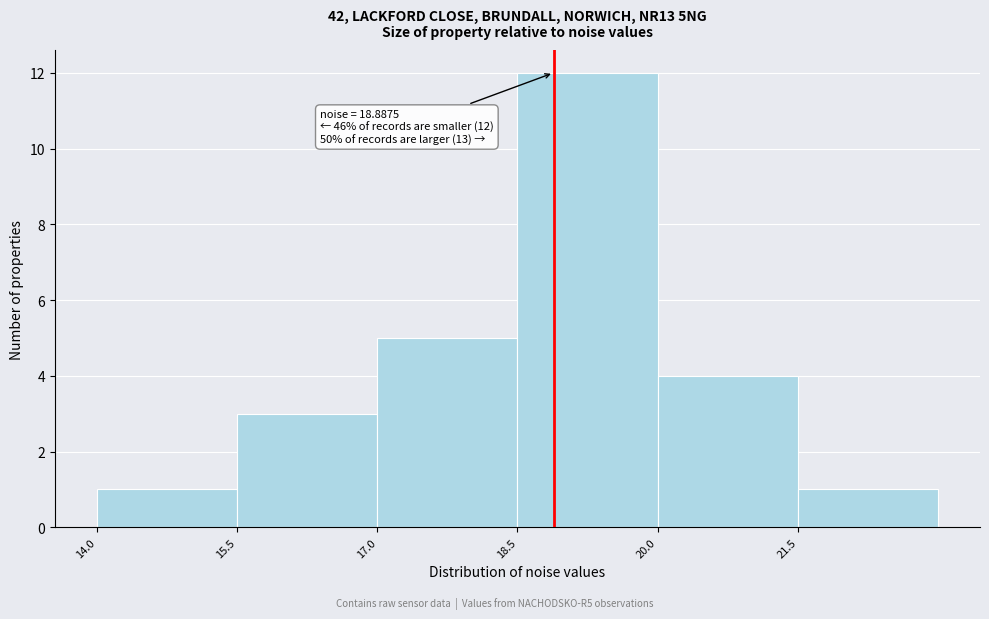

Over which range of the x-axis is the bar tallest?

18.5 to 20.0